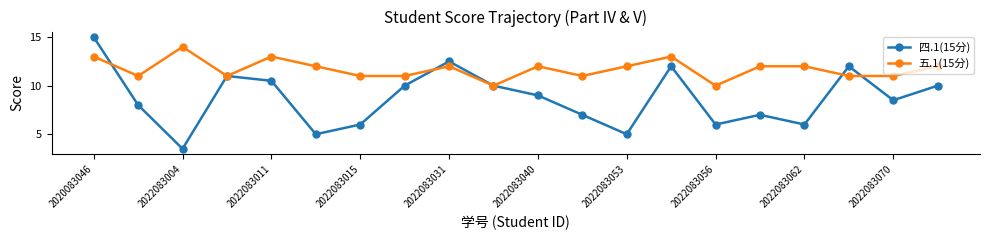

True or false: 五.1(15分) has more than 1 interior local peaks.

True